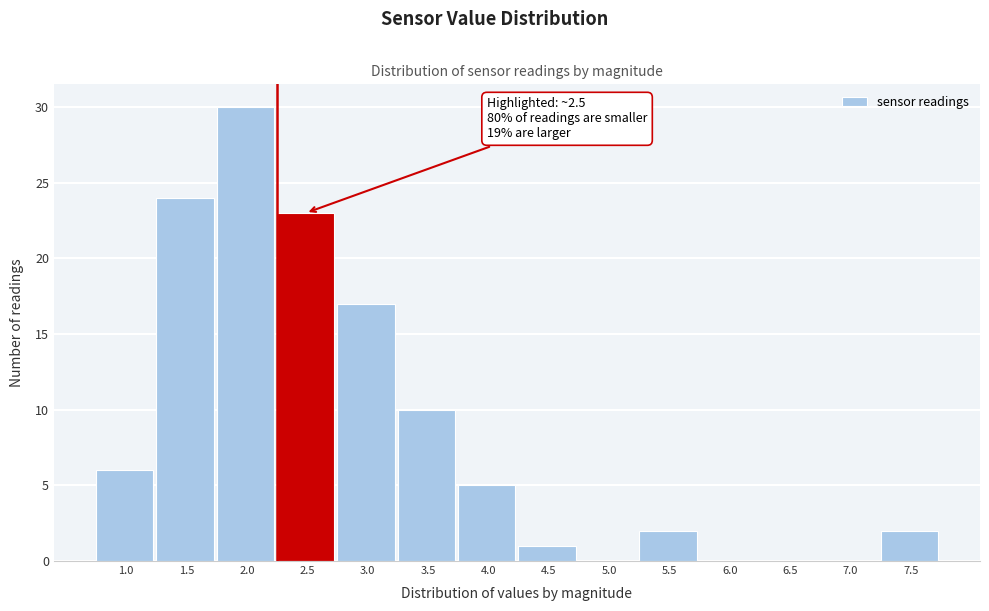

Reading left to right, transcribe all the data shown in this chart.

1.0=6	1.5=24	2.0=30	2.5=23	3.0=17	3.5=10	4.0=5	4.5=1	5.0=0	5.5=2	6.0=0	6.5=0	7.0=0	7.5=2